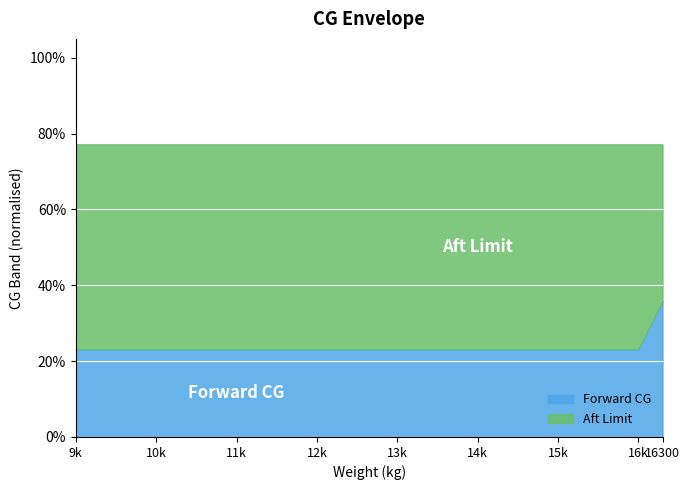

What are all the series names shown in the legend?

Forward CG, Aft Limit